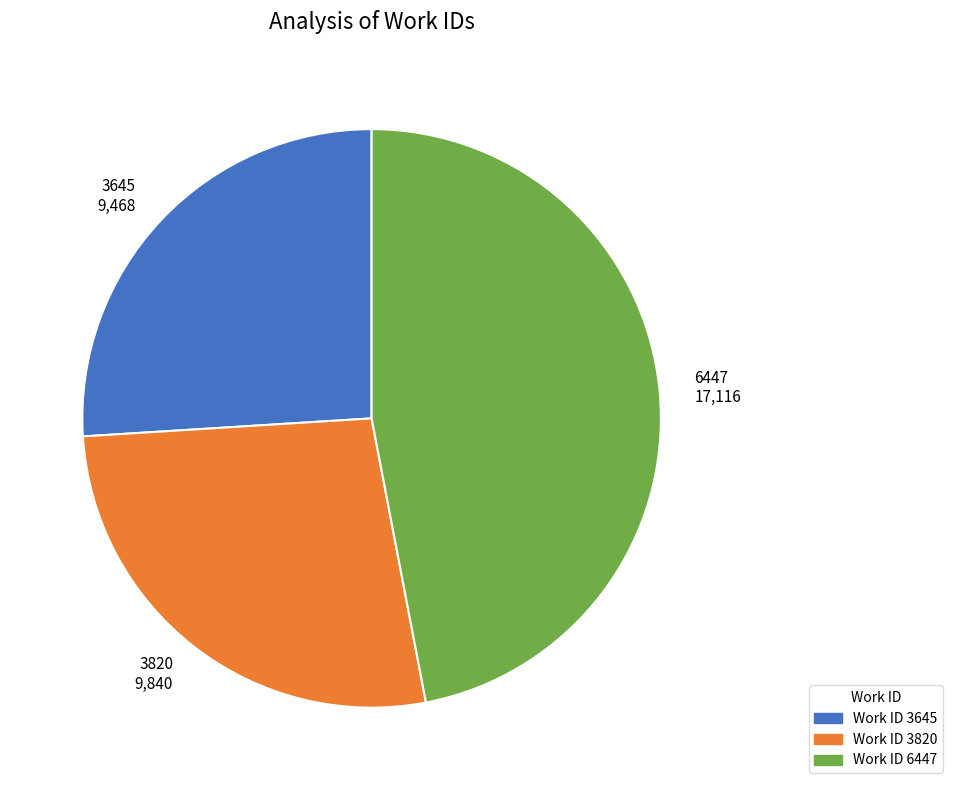

Which slice is the smallest?

3645